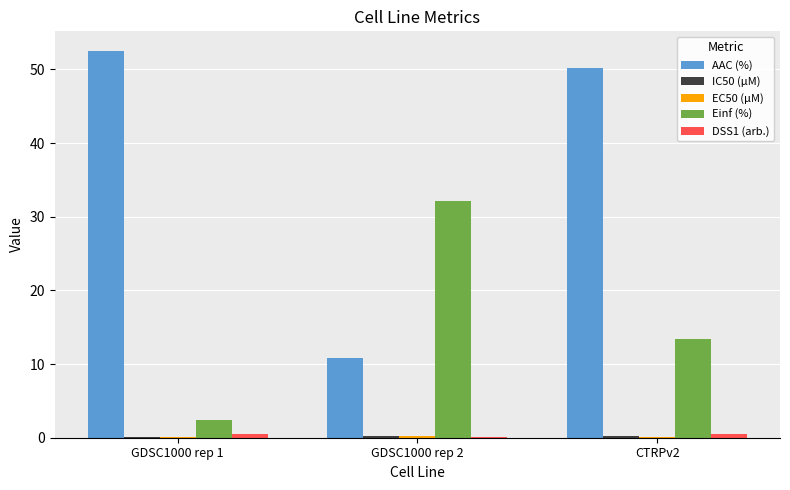

Where is AAC (%) nearest to the value 31?

CTRPv2